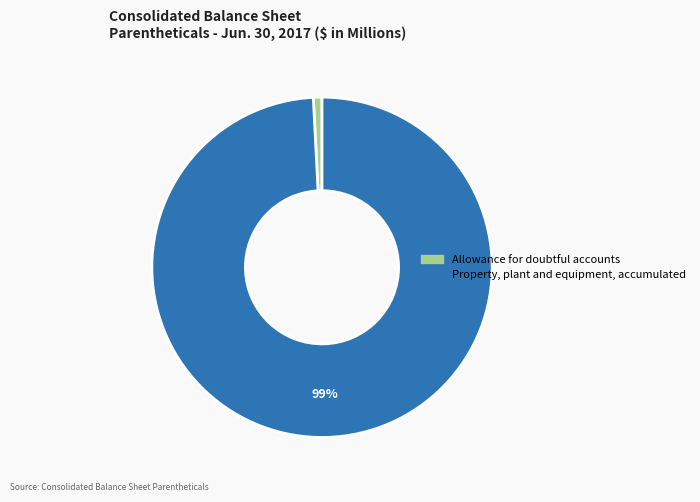

Is there any slice that represents more than half of the pie?

Yes